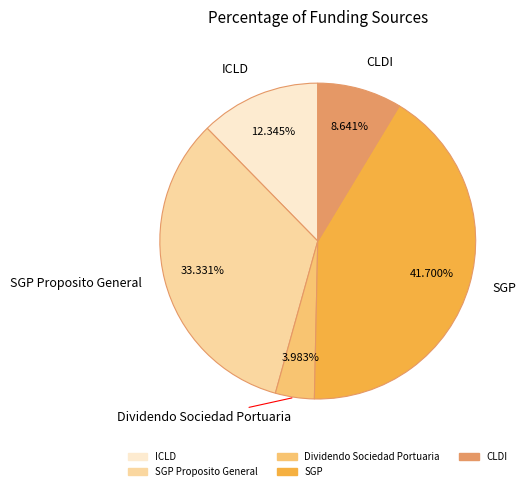

Which slice is the largest?

SGP